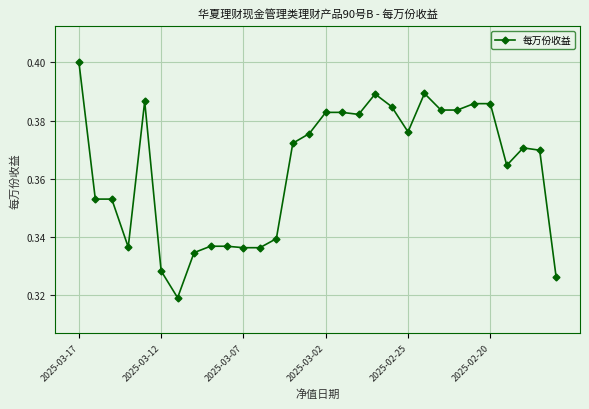

How many values are between 0 and 1?

30